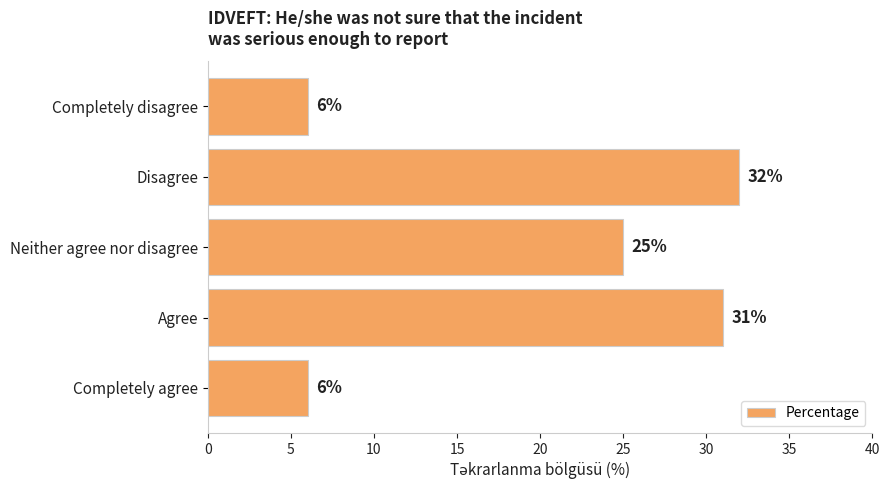

What is the smallest value displayed?

6